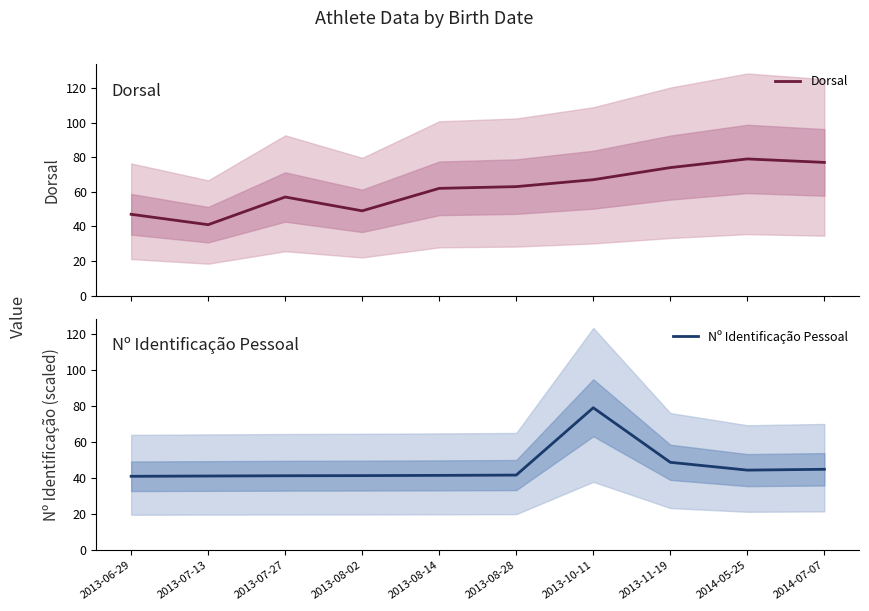

Which has a higher value, 2013-08-14 or 2014-05-25?

2014-05-25